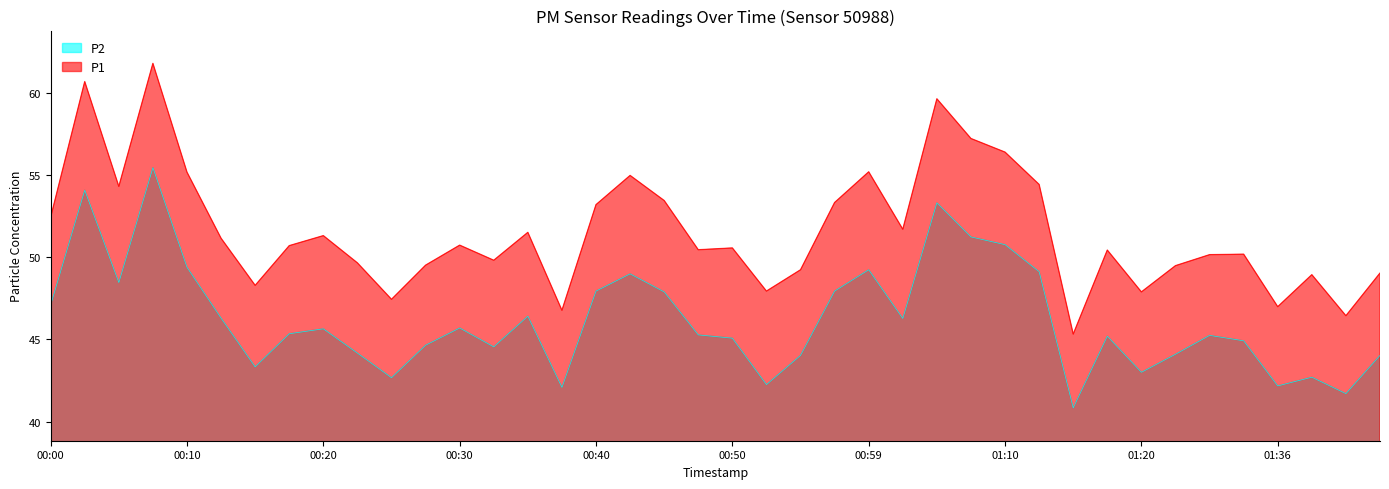

What is the sum of all P1 values?

2064.6